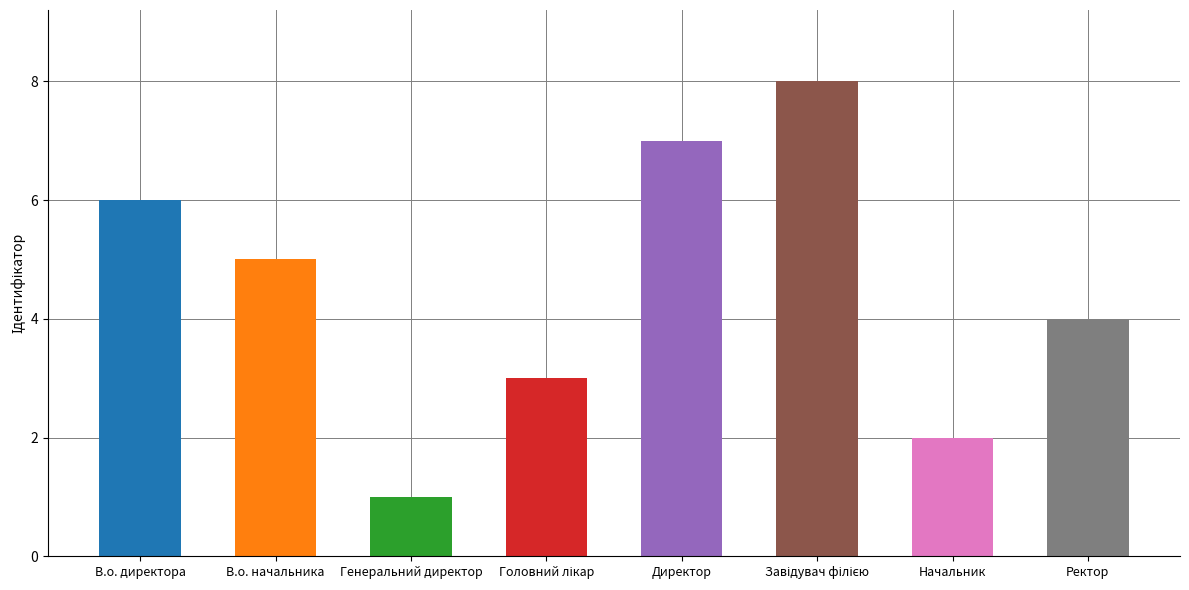

What is the difference between the values at Начальник and Генеральний директор?

1